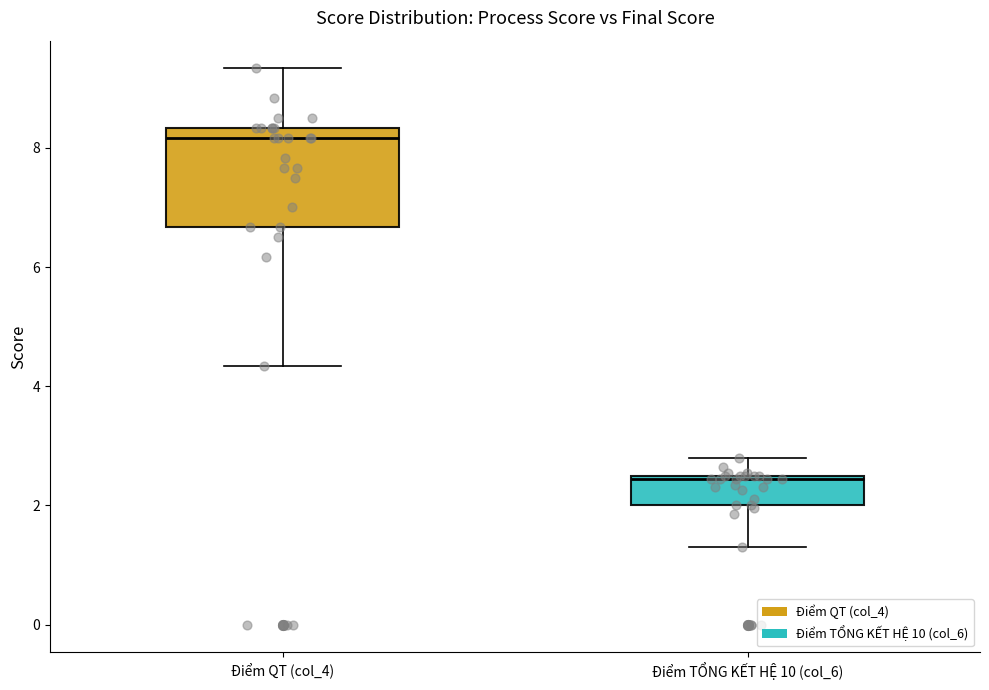

Which box's median line is the lowest?

Điểm TỔNG KẾT HỆ 10 (col_6)